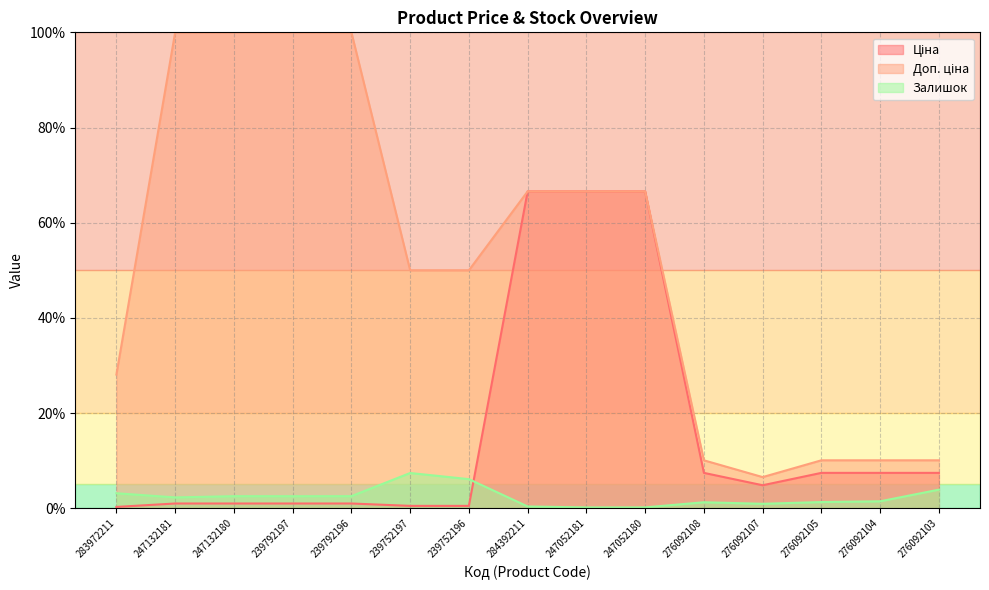

The Залишок series shows 2.5 at 239792197. True or false?

True